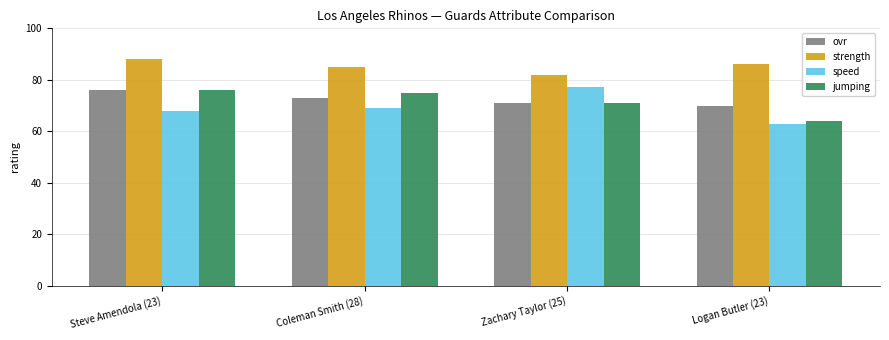

The ovr series shows 104 at Steve Amendola (23). True or false?

False